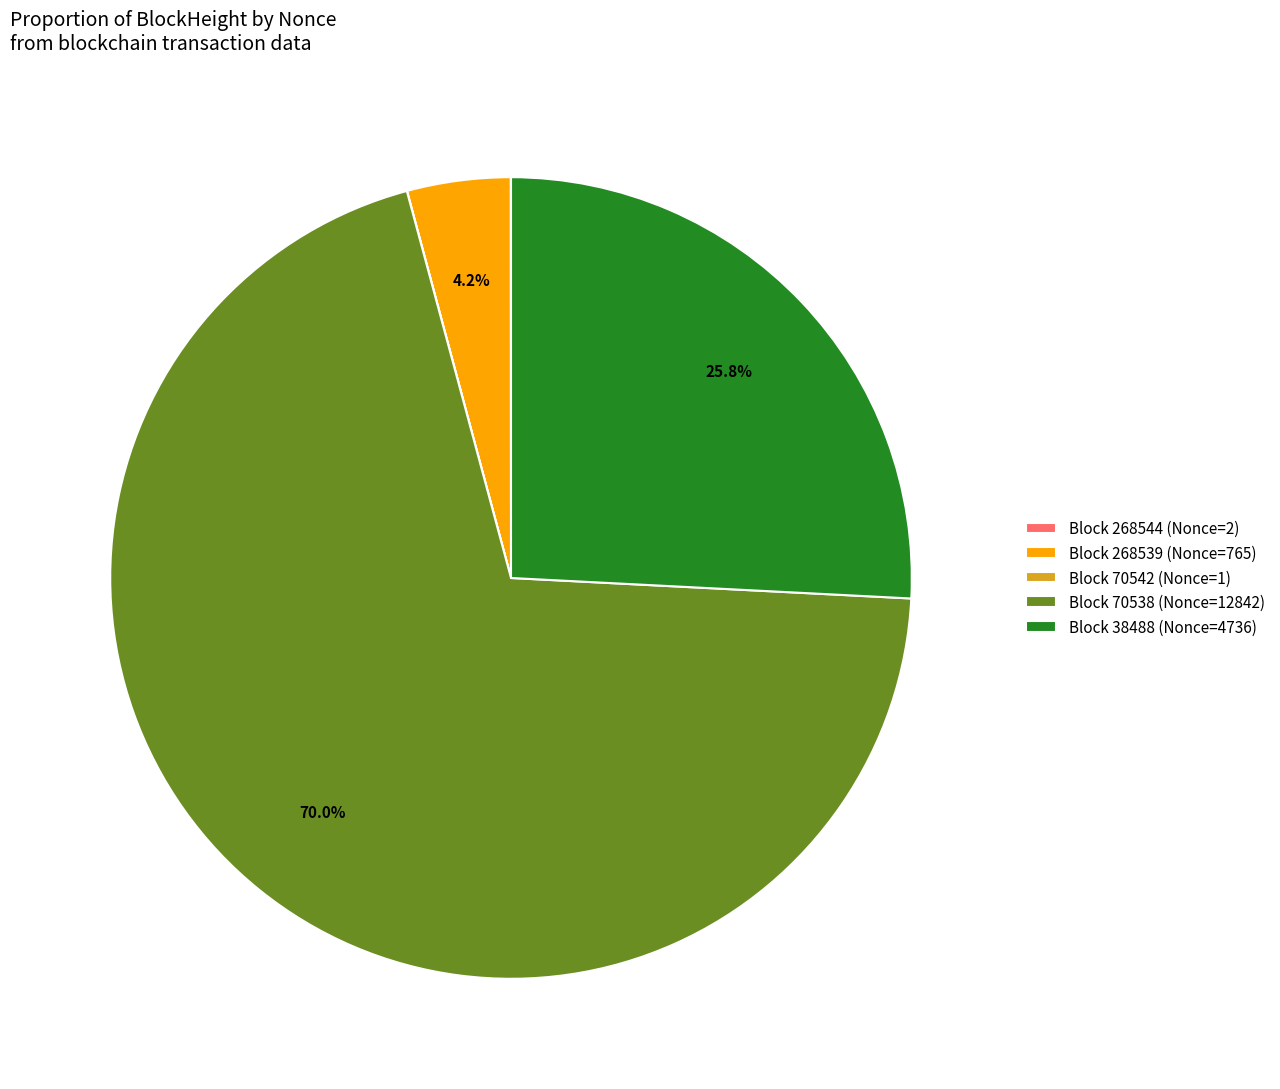

Which has a higher value, Block 70538 (Nonce=12842) or Block 38488 (Nonce=4736)?

Block 70538 (Nonce=12842)